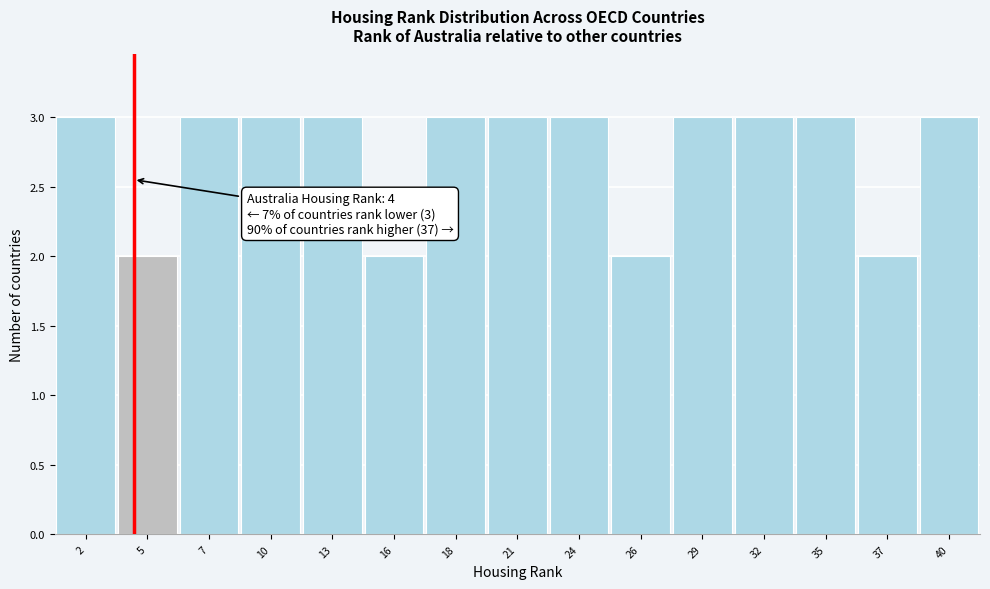

Reading left to right, transcribe all the data shown in this chart.

3	2	3	3	3	2	3	3	3	2	3	3	3	2	3